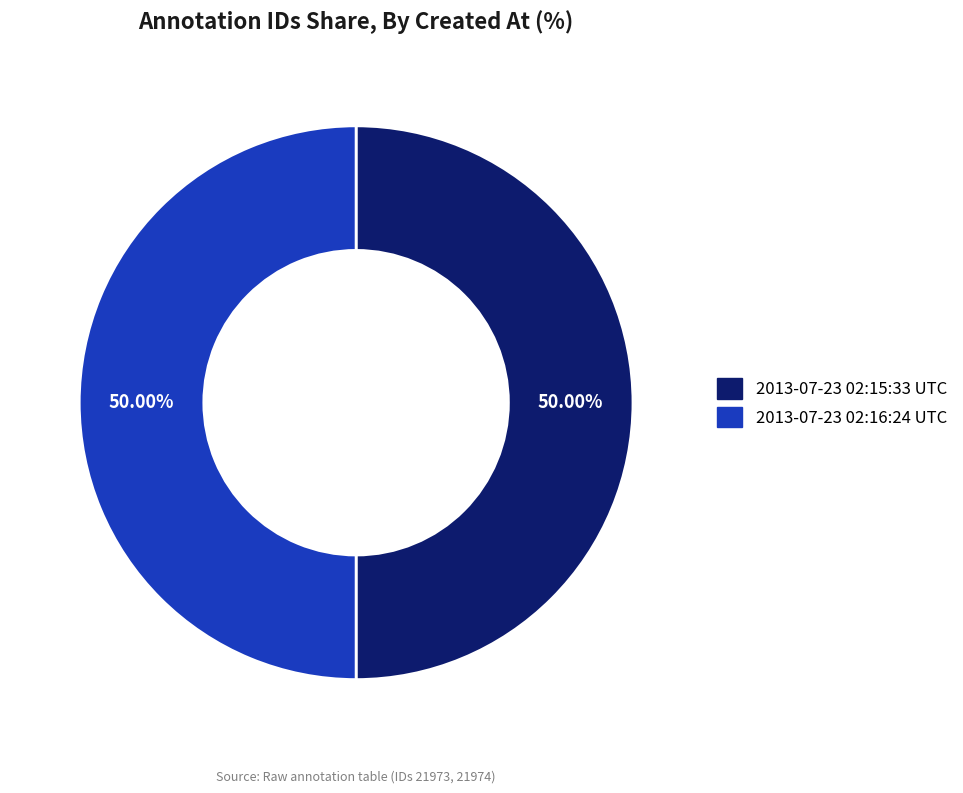

Approximately how many times larger is the value at 2013-07-23 02:16:24 UTC compared to 2013-07-23 02:15:33 UTC?

1.0